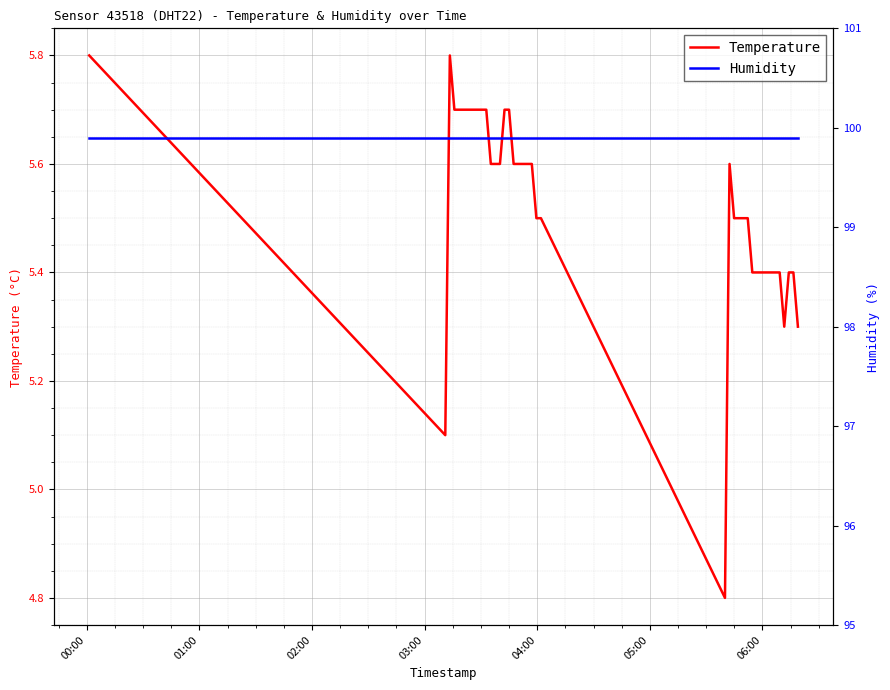

How many lines are shown in the chart?

2